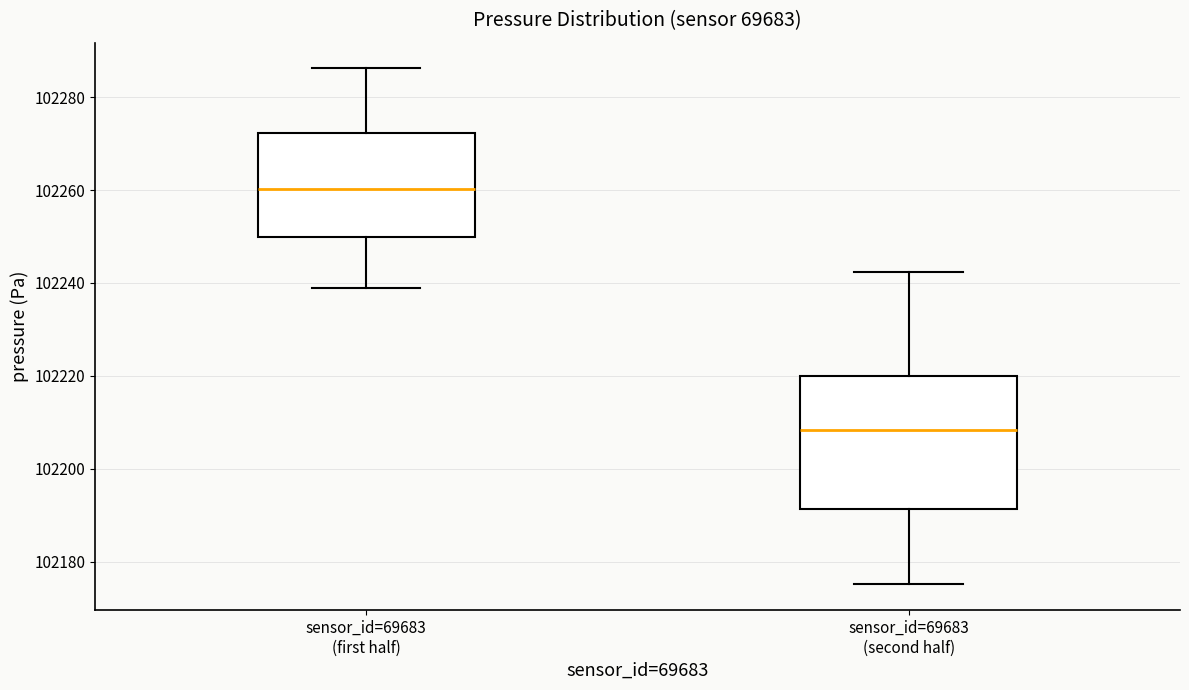

Comparing the boxes themselves (not the whiskers), which one is the tallest?

sensor_id=69683 (second half)